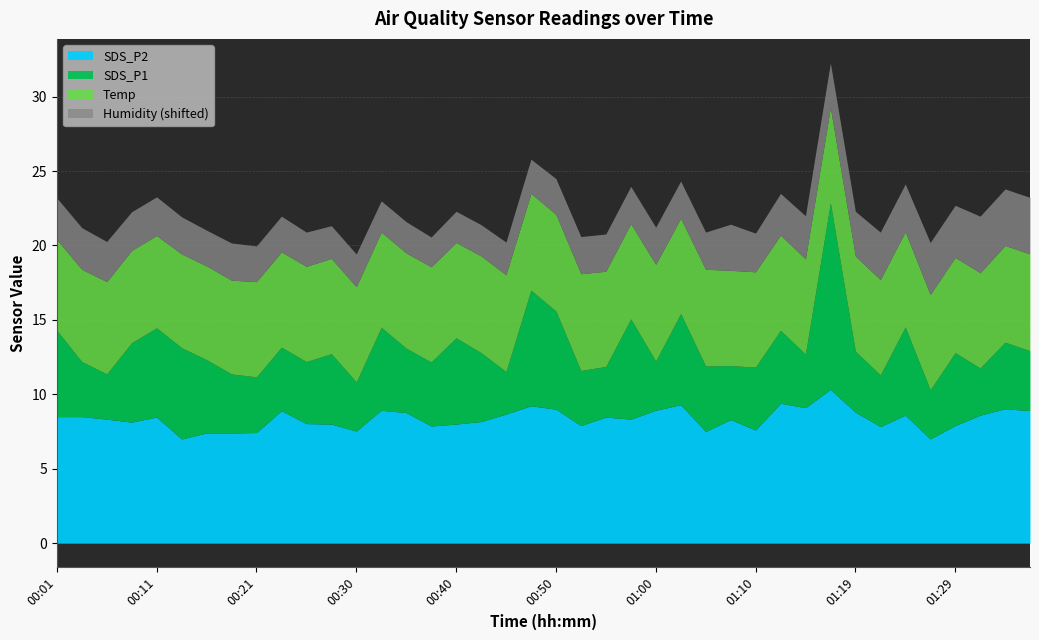

How many series are shown in this chart?

4